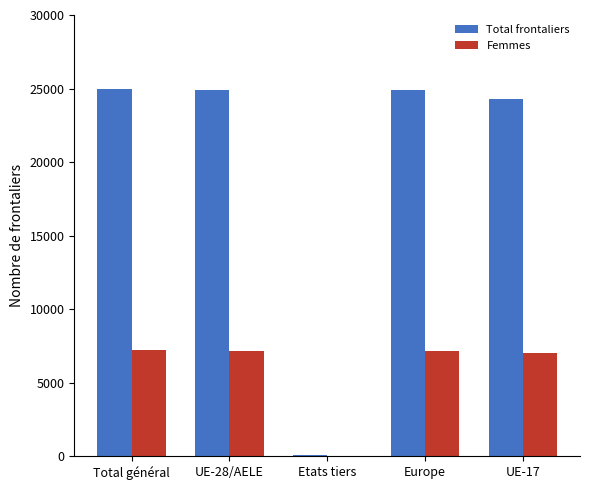

Count the number of categories in the chart.

5